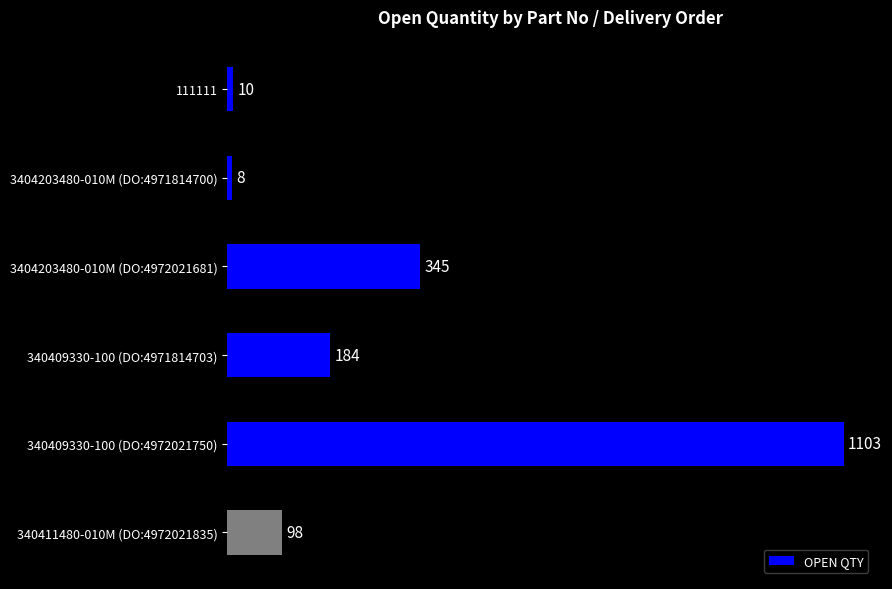

How many data points are less than 184?

3